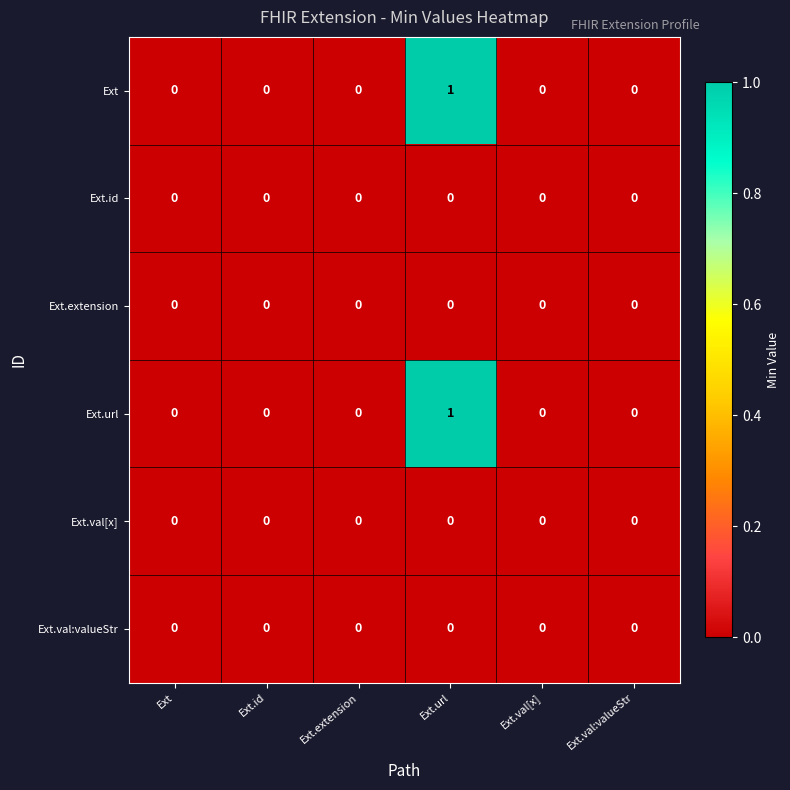

At which category does the chart reach its peak across all series?

Ext.url